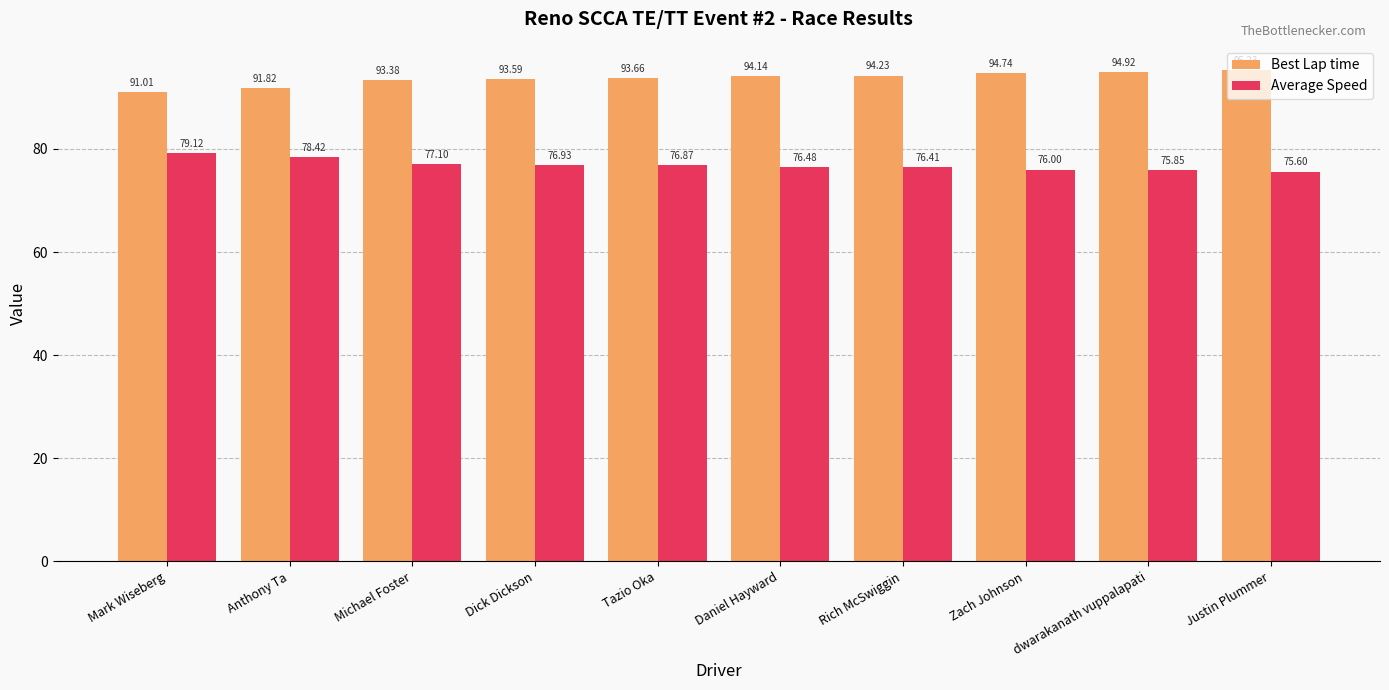

What is the highest value of the Best Lap time series?

95.2